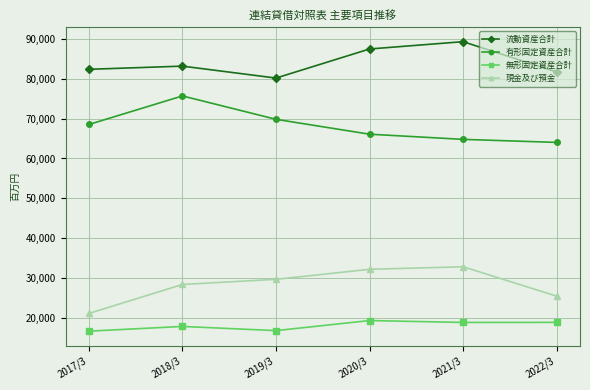

What is the value of the 現金及び預金 point at the 6th from the left?

25543